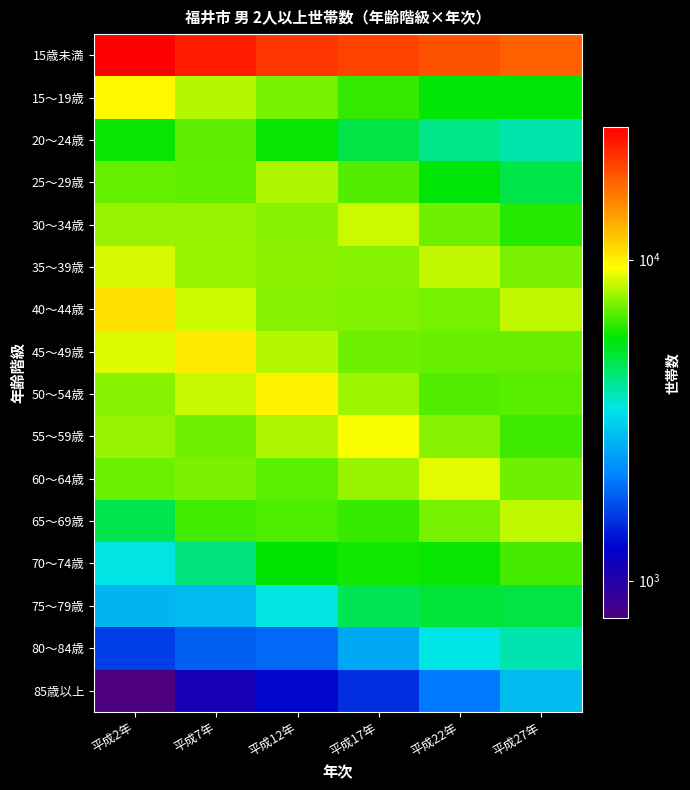

What is the spread (max minus min) of values at 平成2年?

25063